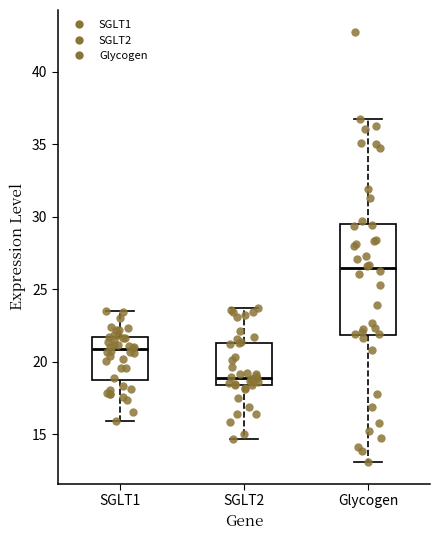

Reading left to right, read every box against the y-axis: the position of its median line, the range the box covers, and the ends of its whiskers. The values are not printed on the chart, so give them approximately, as read against the axis.

SGLT1: median 21.0, box 18.5 to 21.5, whiskers 16.0 to 23.5
SGLT2: median 19.0, box 18.5 to 21.5, whiskers 14.5 to 23.5
Glycogen: median 26.5, box 22.0 to 29.5, whiskers 13.0 to 37.0